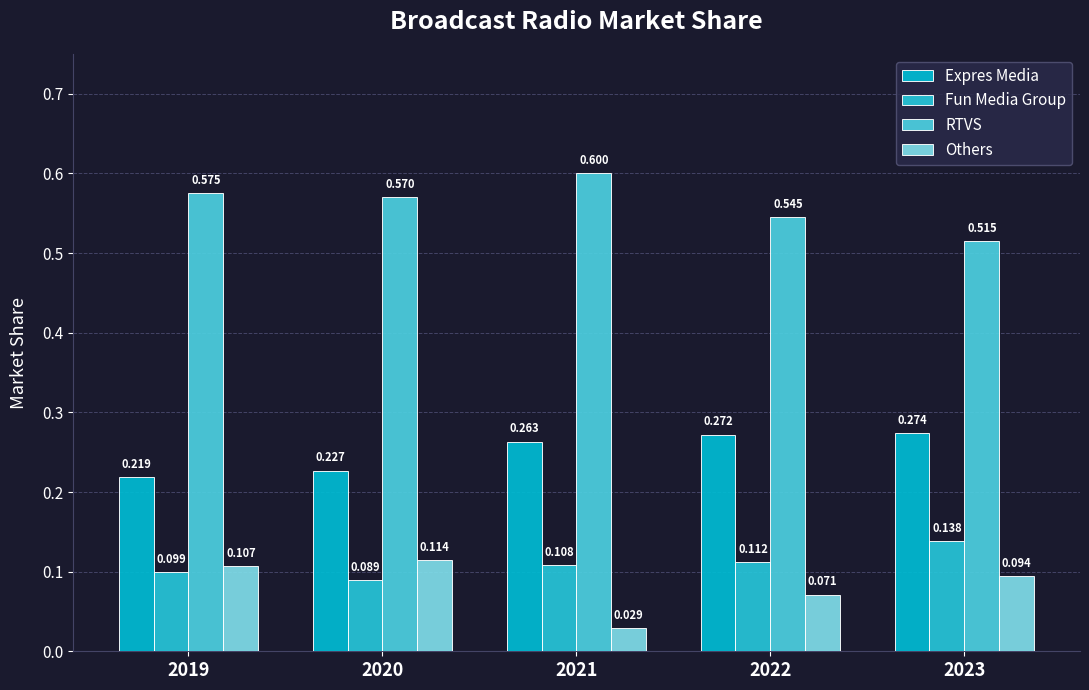

Is it true that RTVS equals 1.0 at 2019?

False